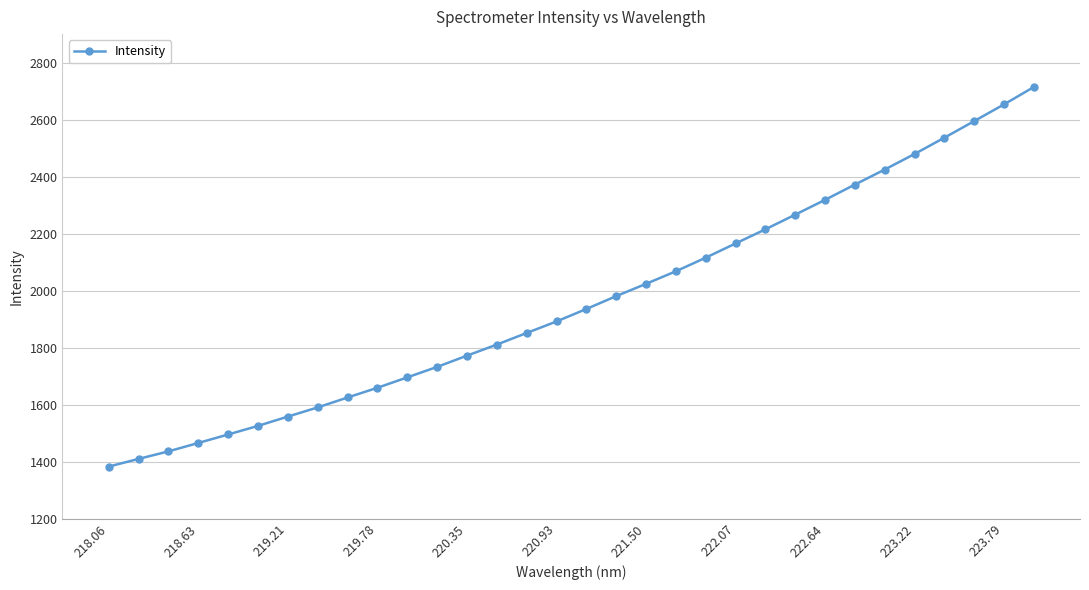

What is the smallest value displayed?

1382.2